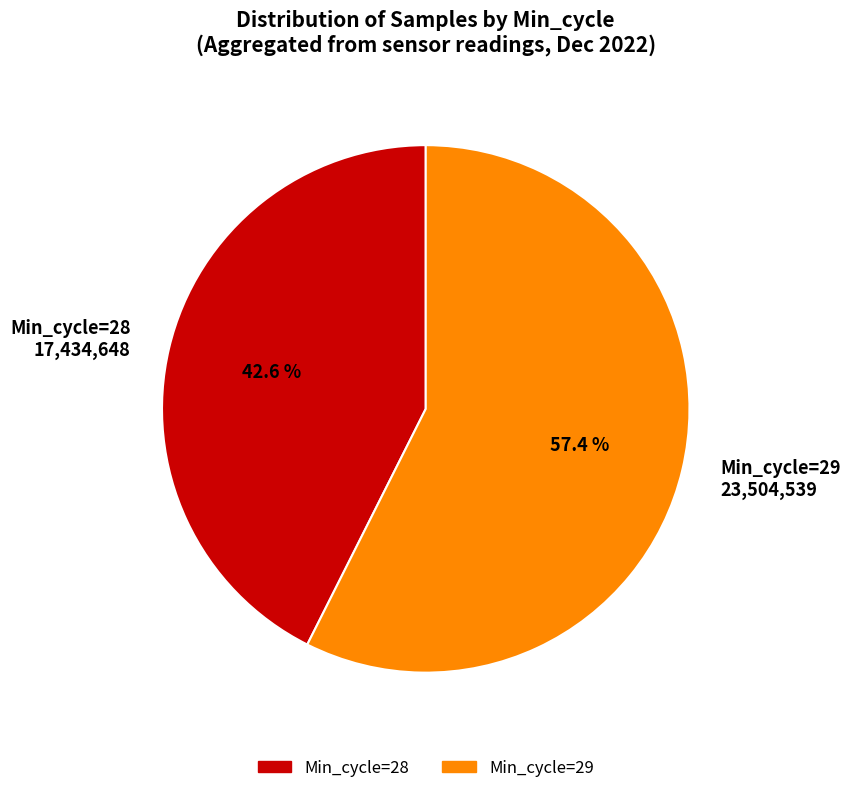

Combined, what portion of the pie is Min_cycle=29 23,504,539 and Min_cycle=28 17,434,648?

100.0%